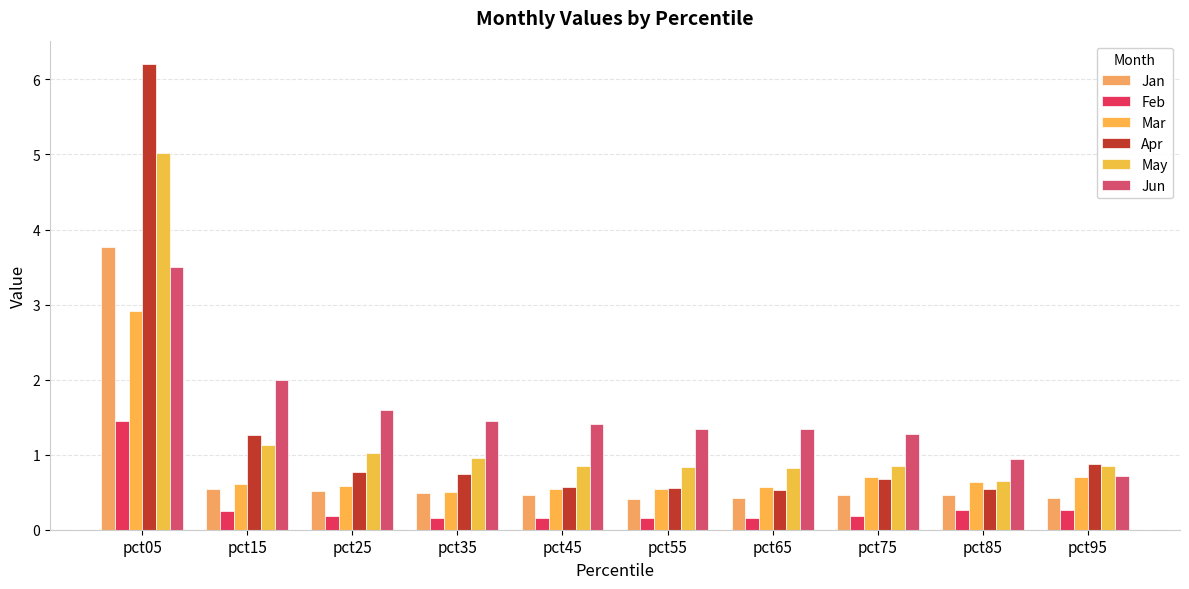

Read the Jun value at pct05.

3.5